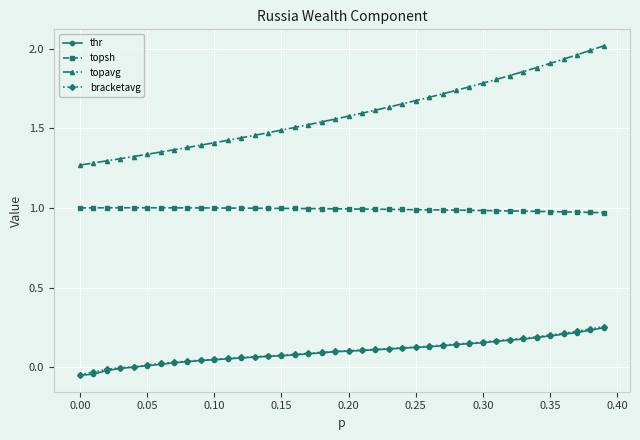

True or false: topavg and topsh cross at least once.

False